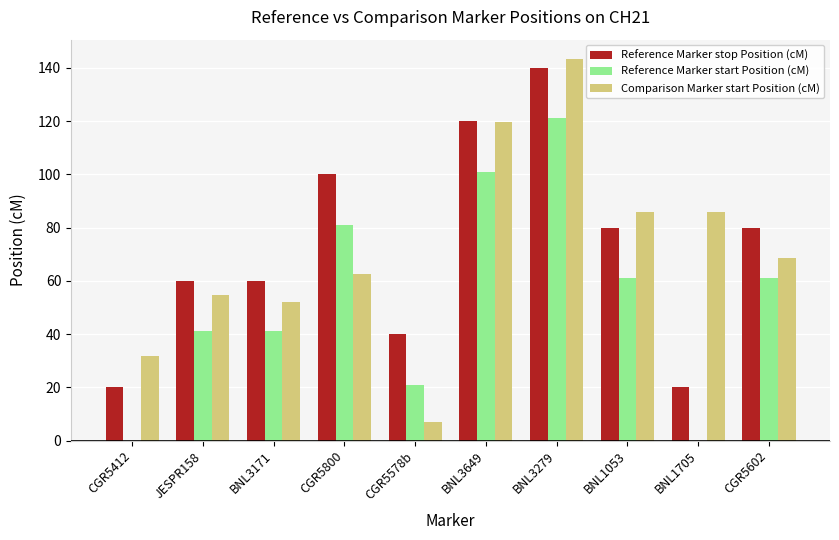

The Reference Marker start Position (cM) series shows 41.0 at BNL3171. True or false?

True